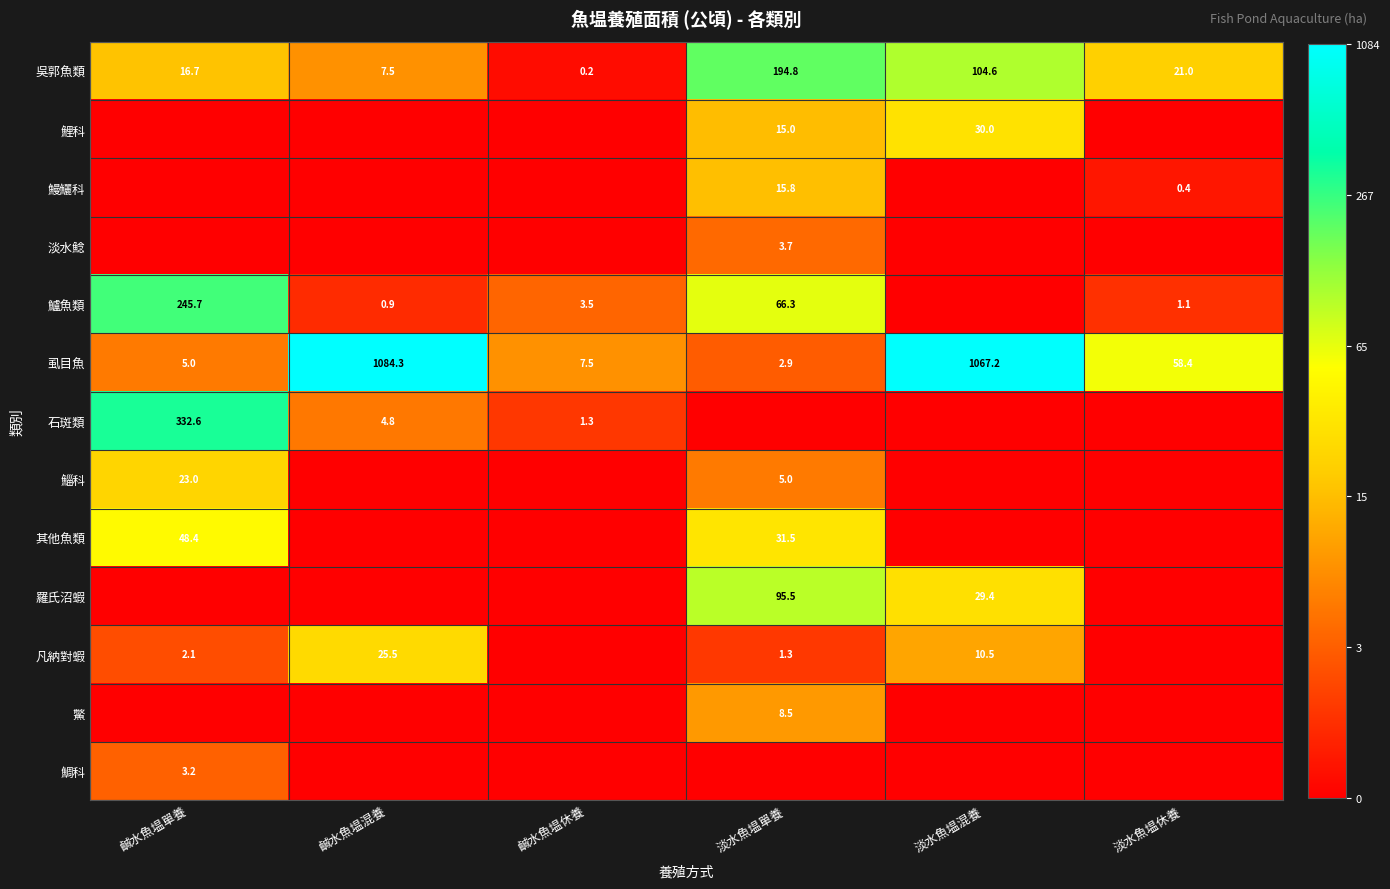

The 虱目魚 series shows 89.9 at 淡水魚塭休養. True or false?

False